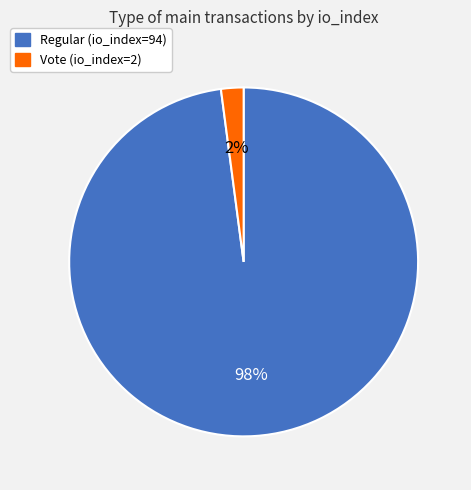

Between Vote (io_index=2) and Regular (io_index=94), which is larger?

Regular (io_index=94)